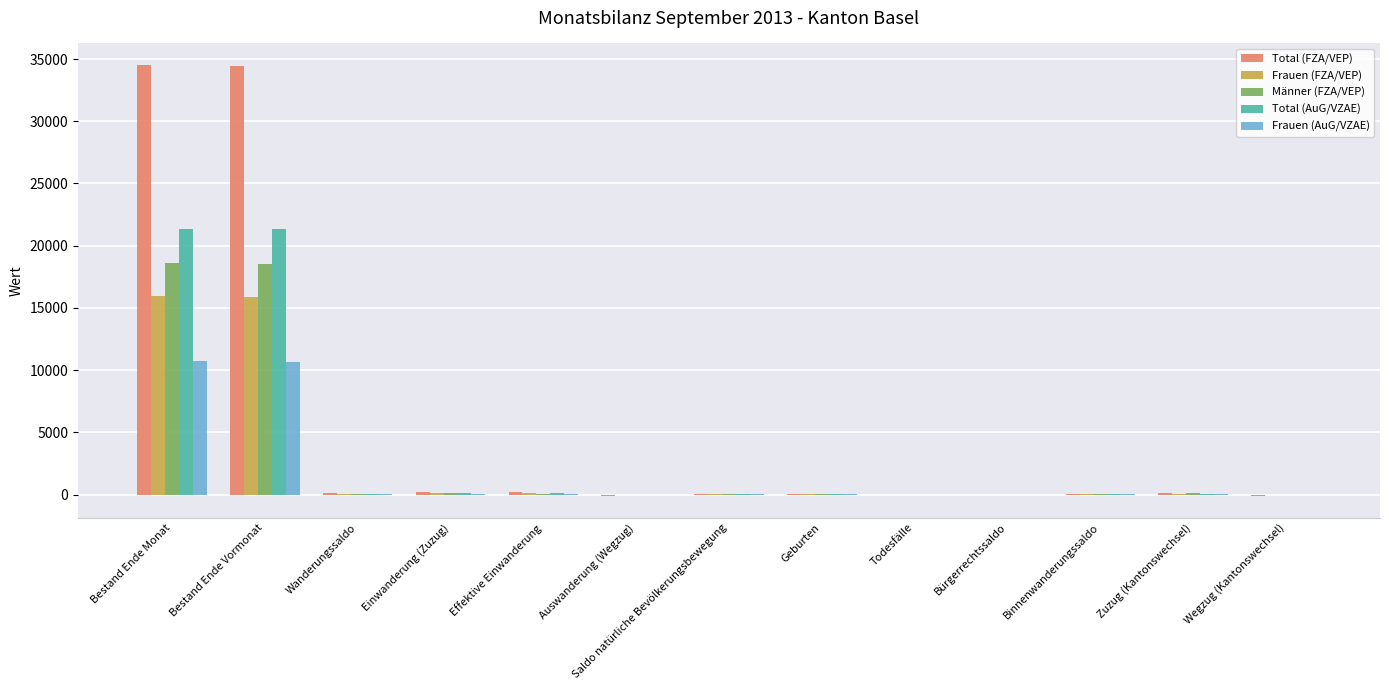

At which label is Männer (FZA/VEP) closest to 9266?

Einwanderung (Zuzug)